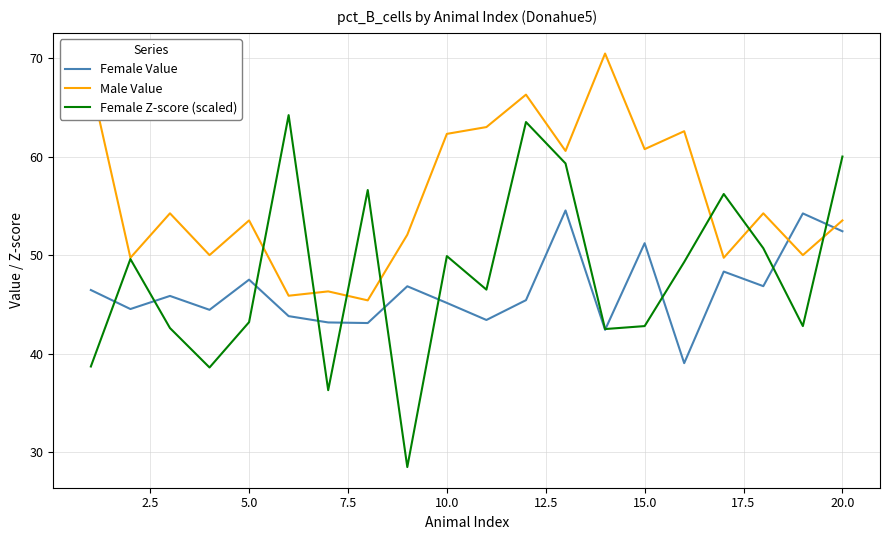

What is the maximum value for Female Value?

54.5